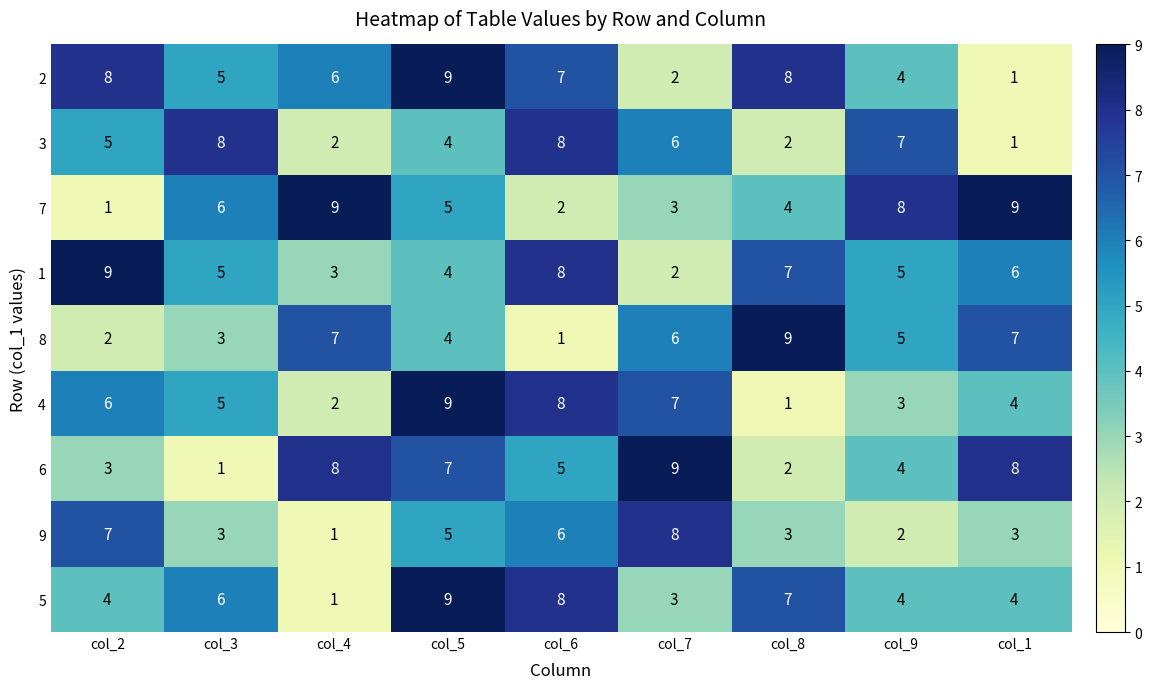

Is the value of 1 at col_8 greater than the value of 6 at col_3?

Yes